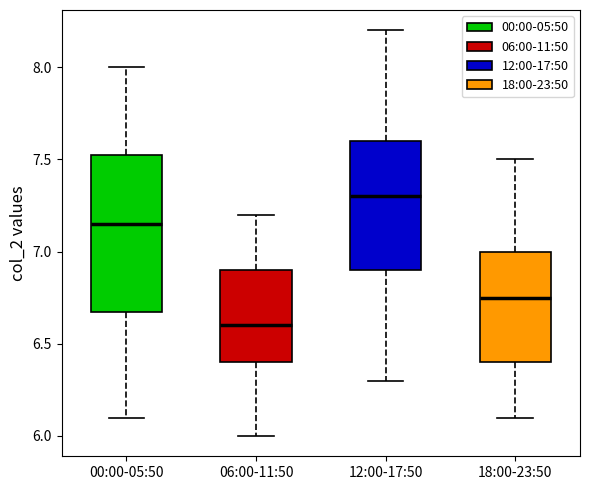

Reading left to right, read every box against the y-axis: the position of its median line, the range the box covers, and the ends of its whiskers. The values are not printed on the chart, so give them approximately, as read against the axis.

00:00-05:50: median 7.15, box 6.70 to 7.55, whiskers 6.10 to 8.00
06:00-11:50: median 6.60, box 6.40 to 6.90, whiskers 6.00 to 7.20
12:00-17:50: median 7.30, box 6.90 to 7.60, whiskers 6.30 to 8.20
18:00-23:50: median 6.75, box 6.40 to 7.00, whiskers 6.10 to 7.50